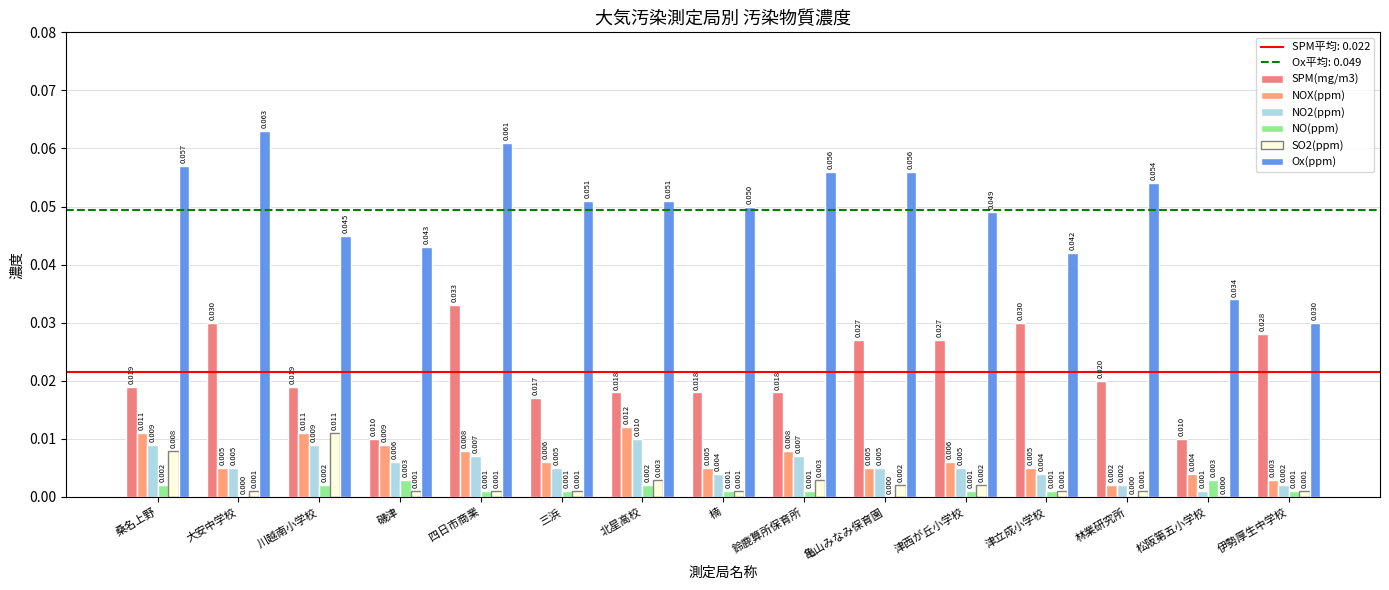

What is the label of the 2nd bar from the right?

松阪第五小学校